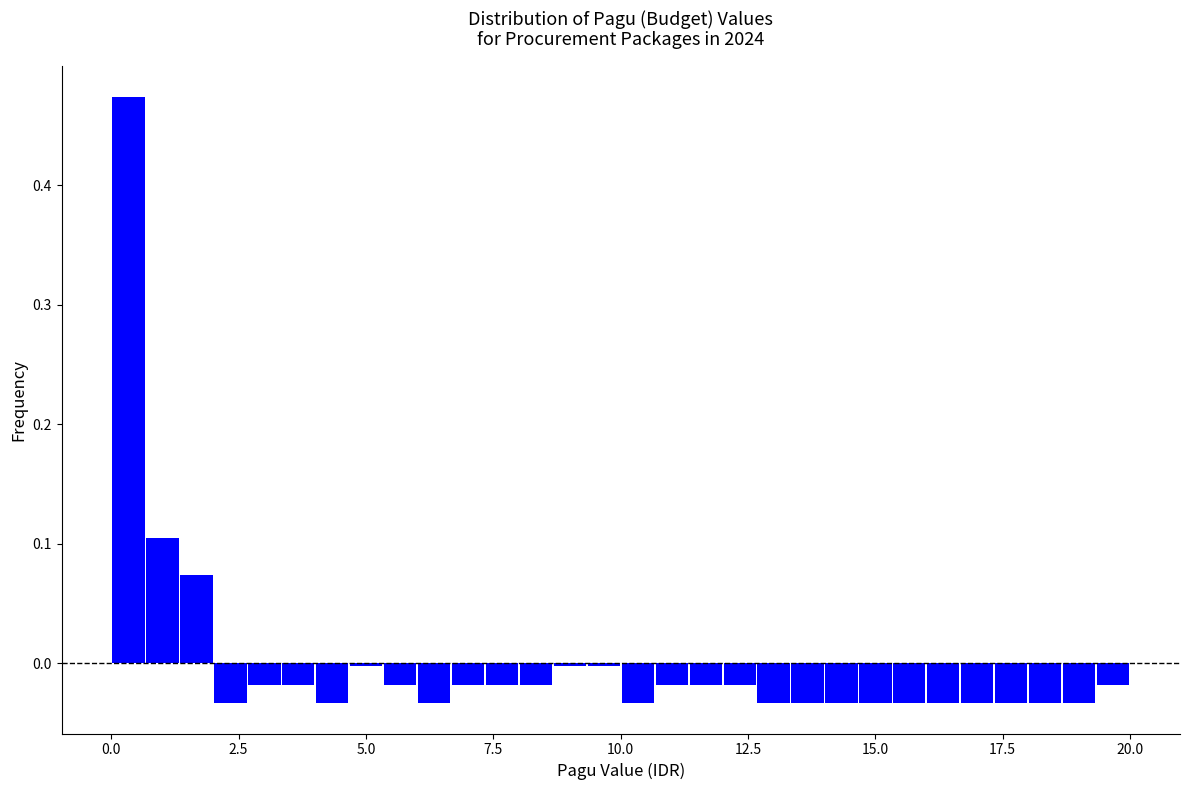

Around what value on the x-axis is the tallest bar? Give the approximate position of its centre, as read against the axis.

0.5